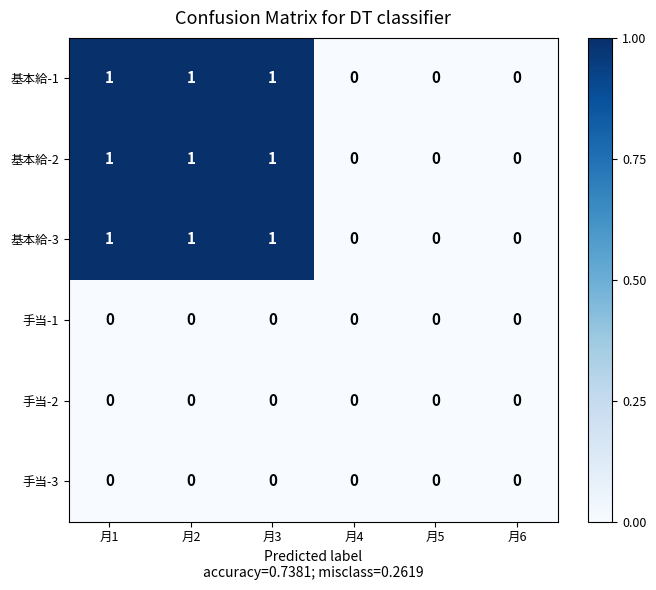

The value of 手当-2 at 月6 is 0. True or false?

True